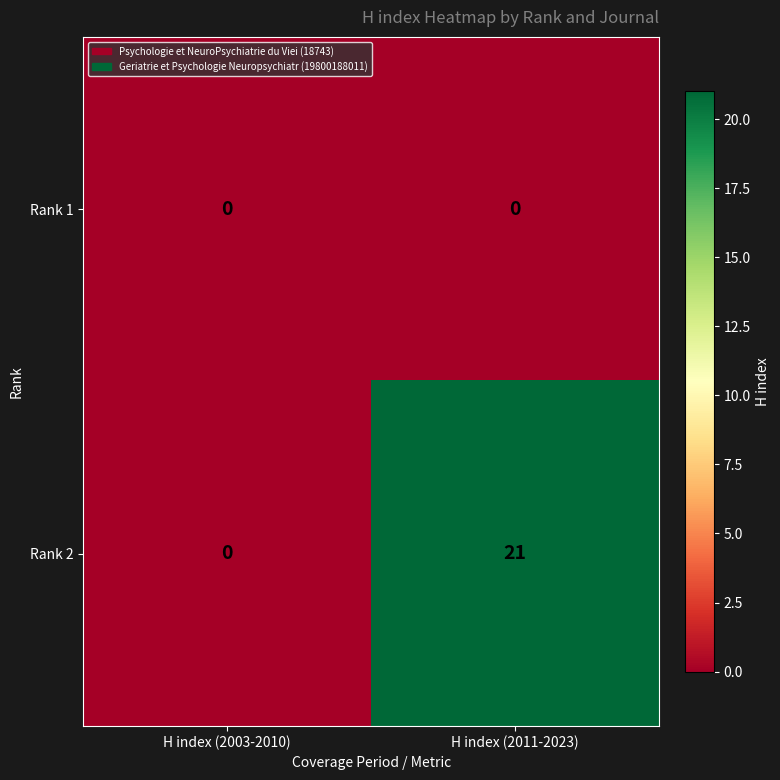

Which series has the largest total across all categories?

Rank 2